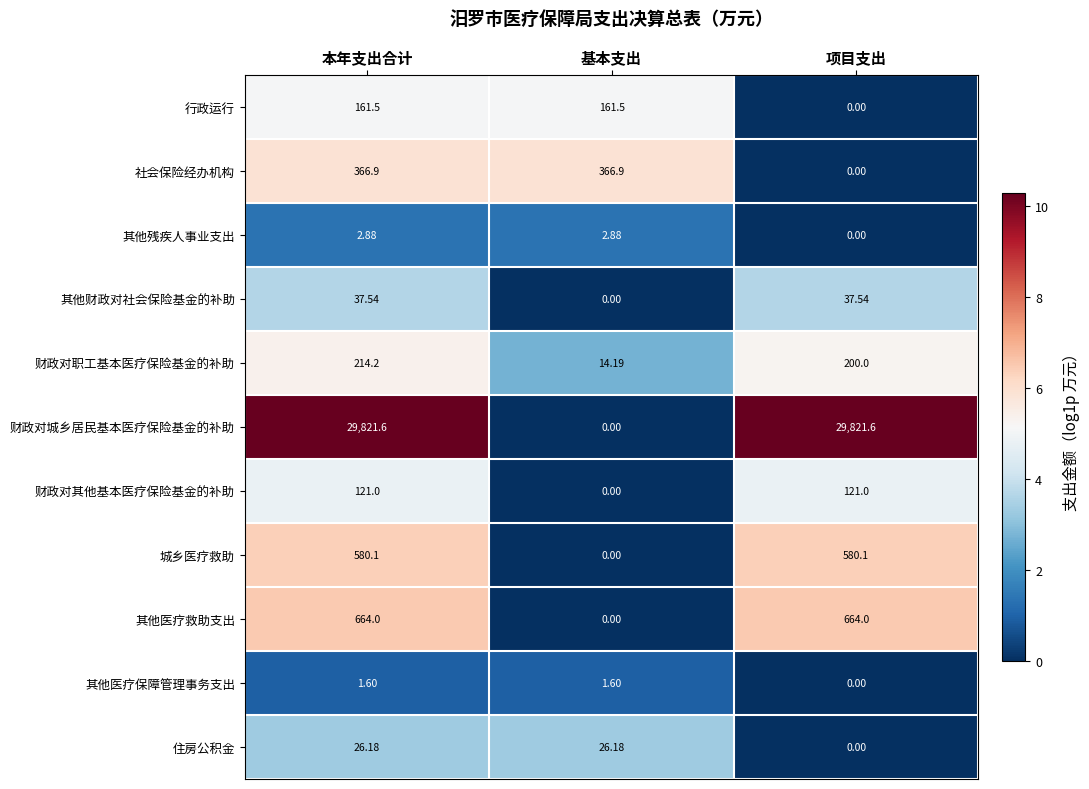

Which series has the largest range (max minus min)?

财政对城乡居民基本医疗保险基金的补助